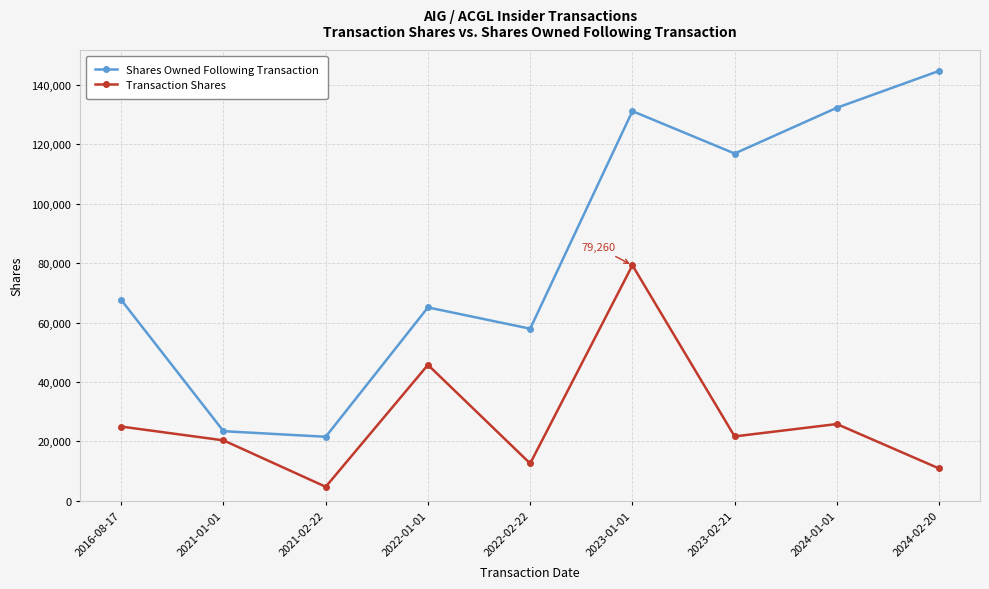

True or false: Transaction Shares and Shares Owned Following Transaction intersect in this chart.

False